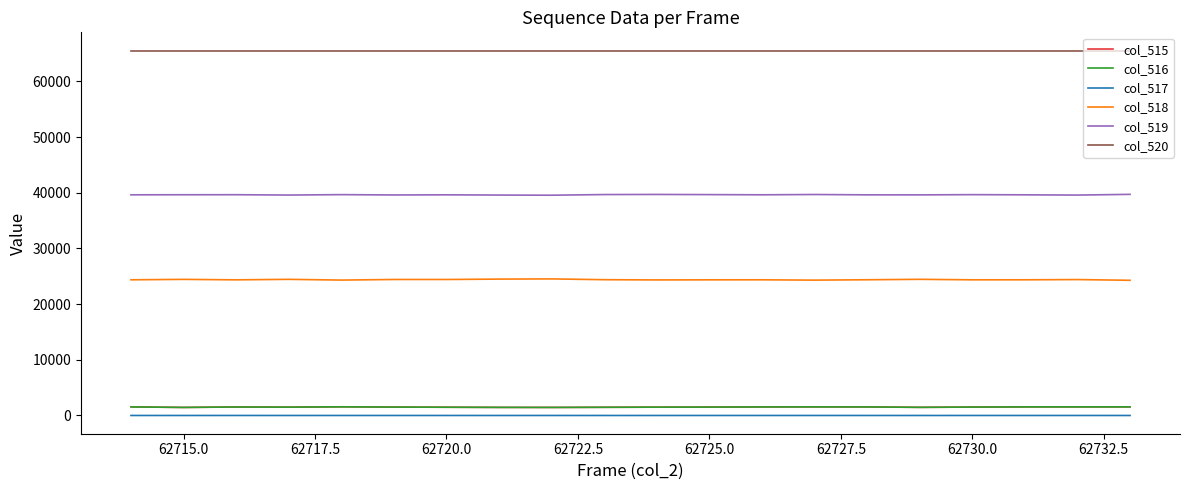

What is the maximum value shown in the chart?

65535